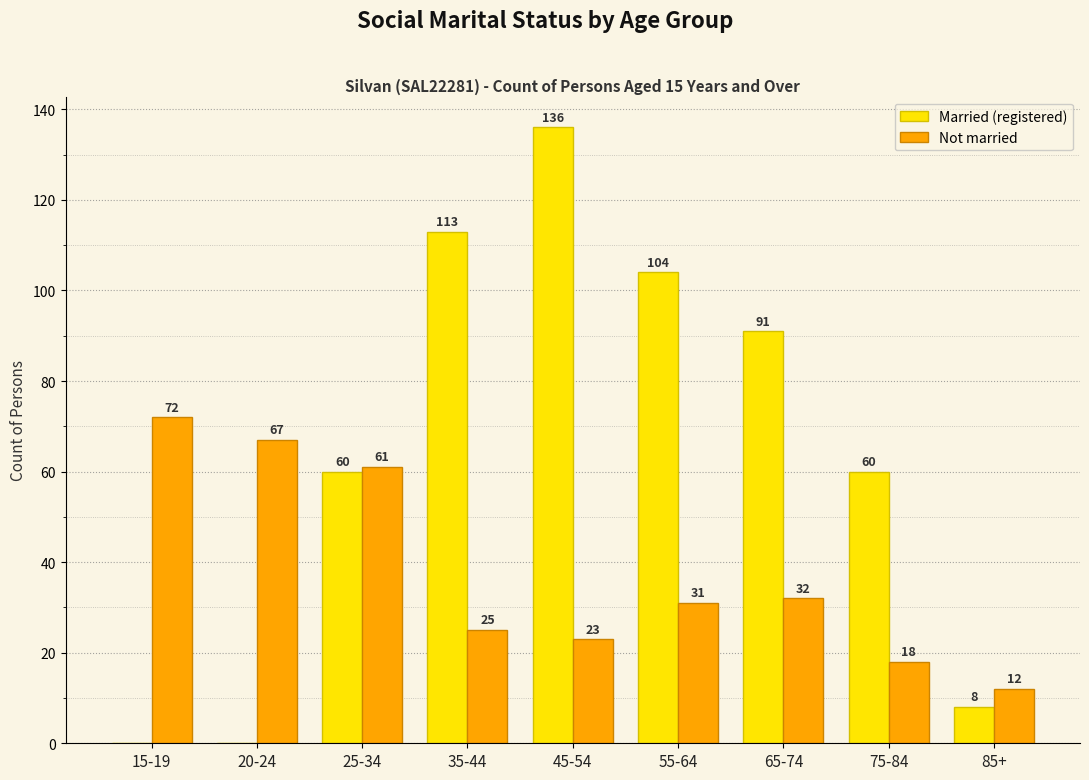

Between 25-34 and 75-84, which series saw the biggest shift?

Not married